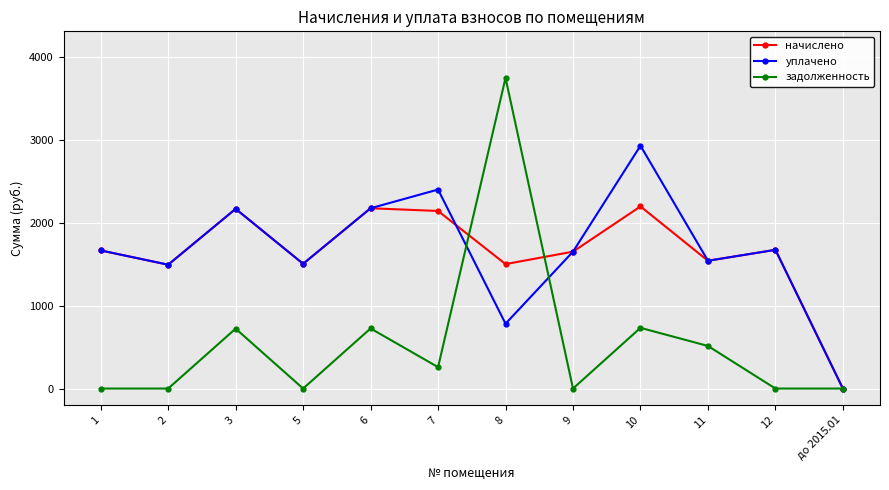

What is the label of the 2nd point from the left?

2